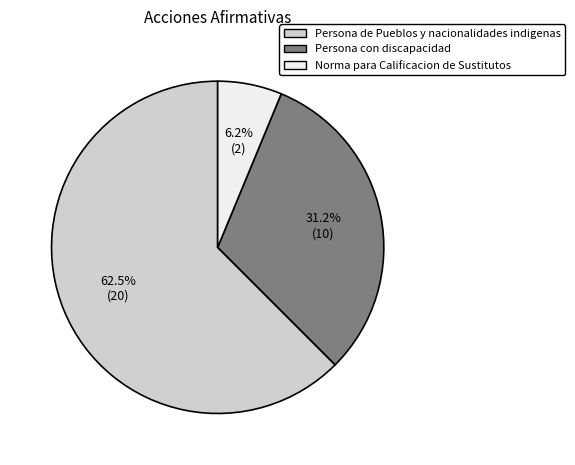

To the nearest percent, what is the difference between the Persona de Pueblos y nacionalidades indigenas and Persona con discapacidad slice percentages?

31%